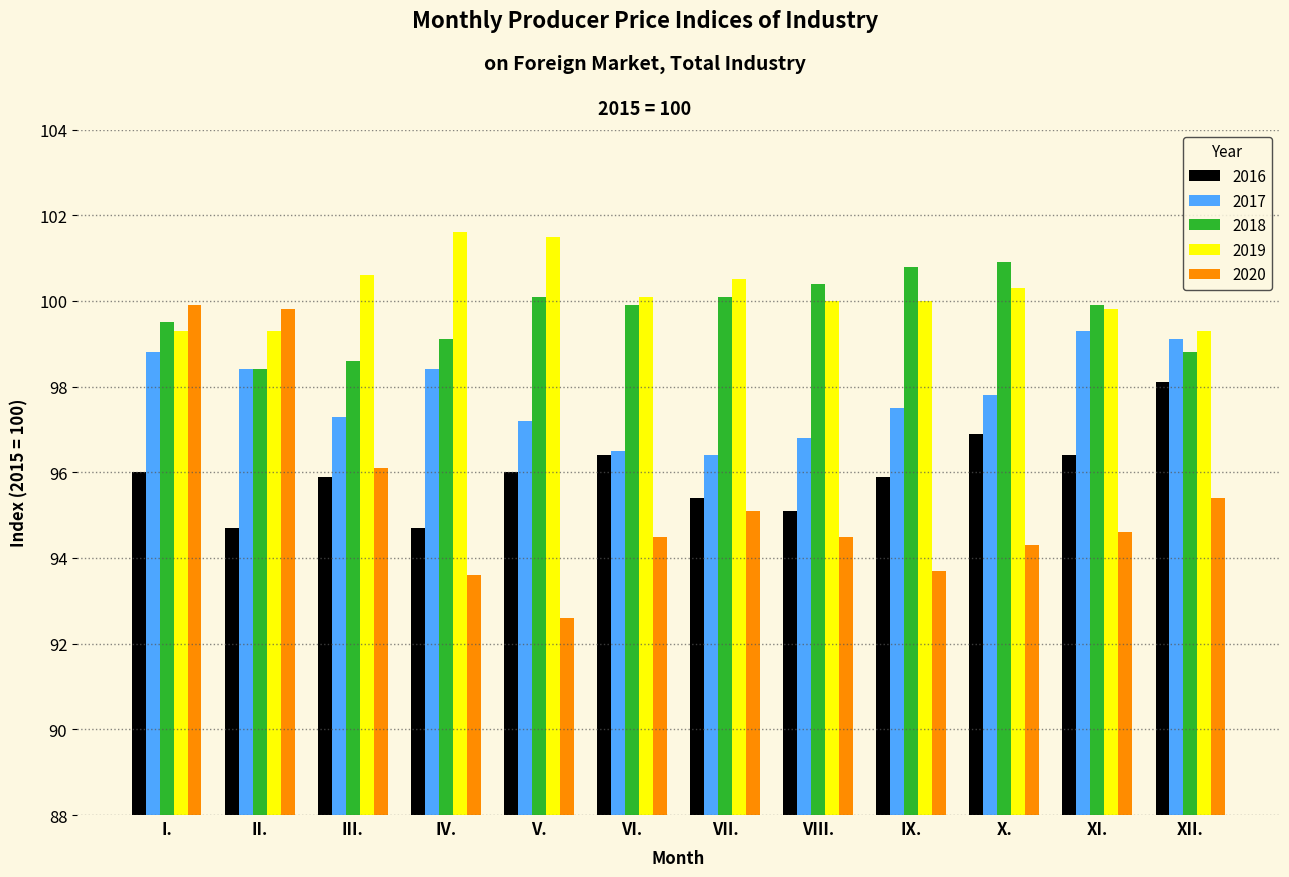

Where does the 2019 series first go above 100?

III.